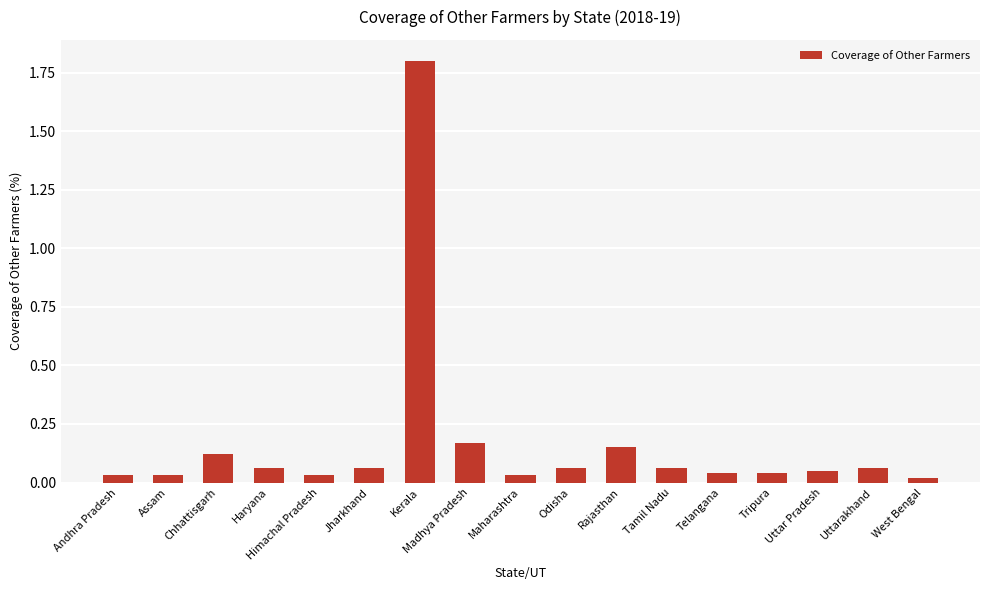

The value at Kerala is 1.8. True or false?

True